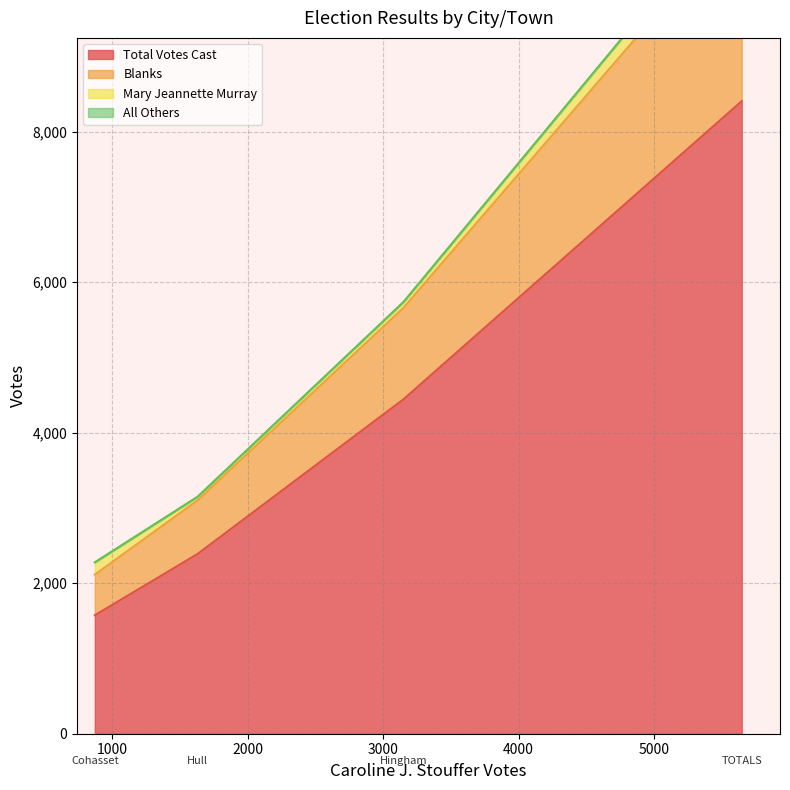

What are all the series names shown in the legend?

Mary Jeannette Murray, Blanks, All Others, Total Votes Cast